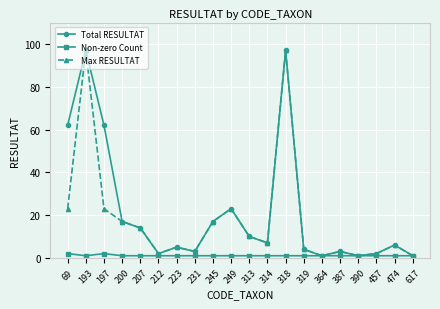

Is it true that Total RESULTAT equals 23 at 249?

True